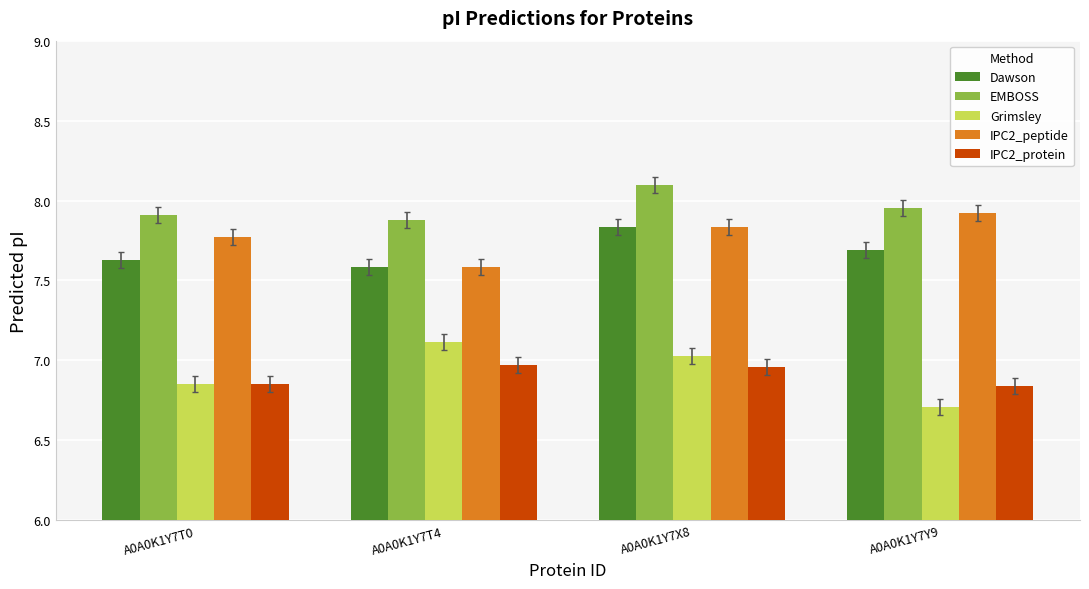

What is the difference between the maximum and second lowest values in the EMBOSS series?

0.2